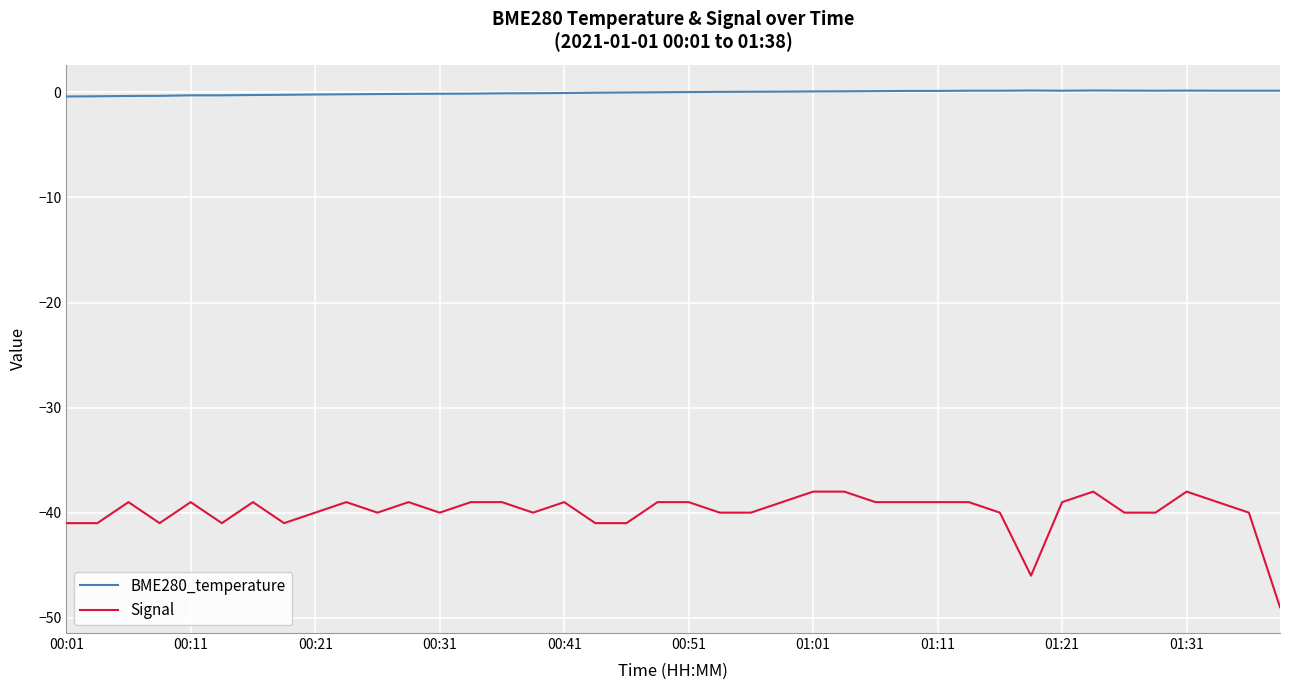

What is the difference between the maximum and minimum values in the Signal series?

11.0